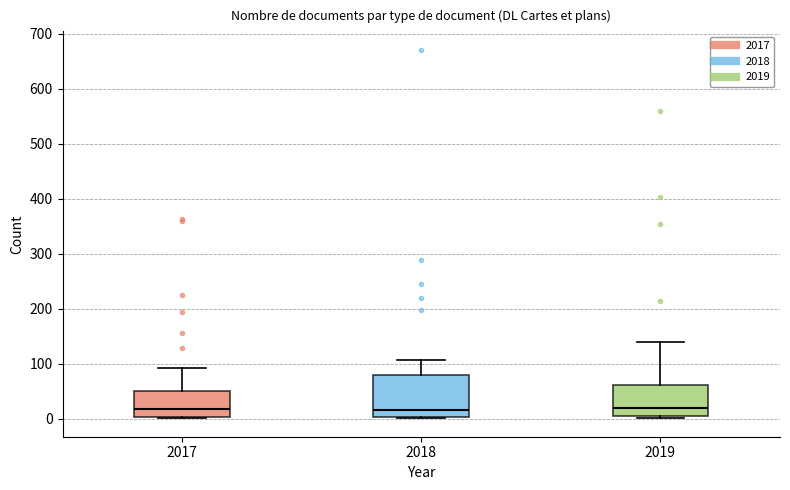

Where is the upper edge of the box at x = 2017 on the y-axis? The values are not printed on the chart, so give them approximately, as read against the axis.

50